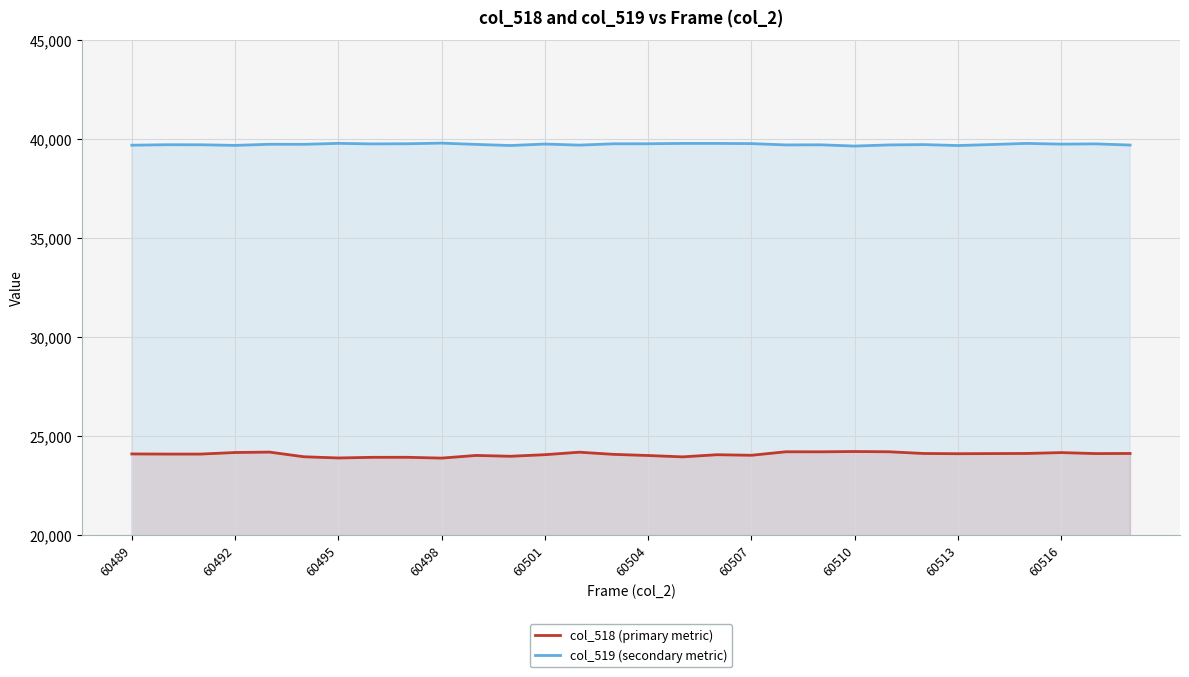

How many lines are shown in the chart?

2